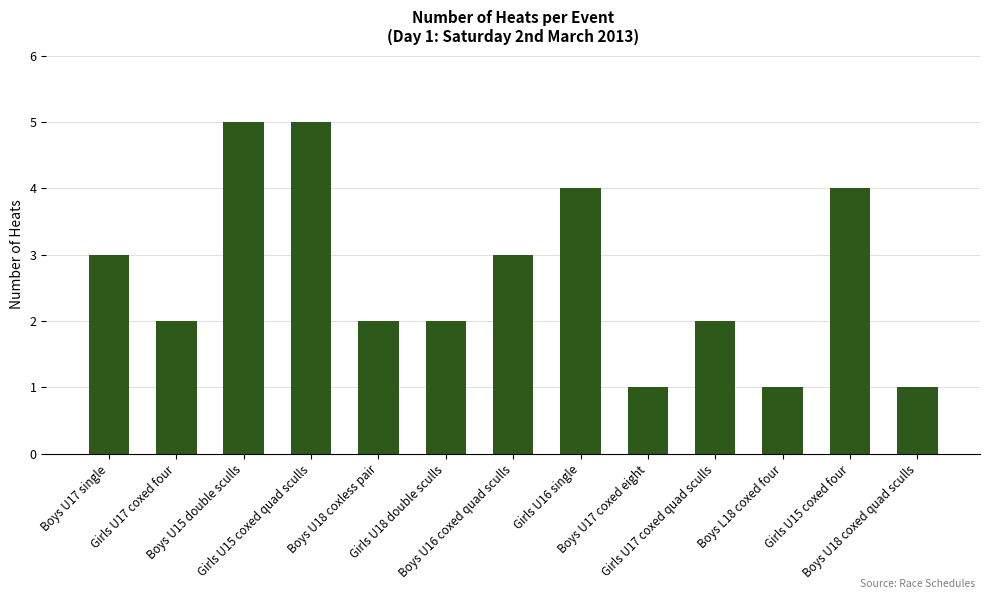

The chart shows a value of 2 at Boys U18 coxed quad sculls. True or false?

False